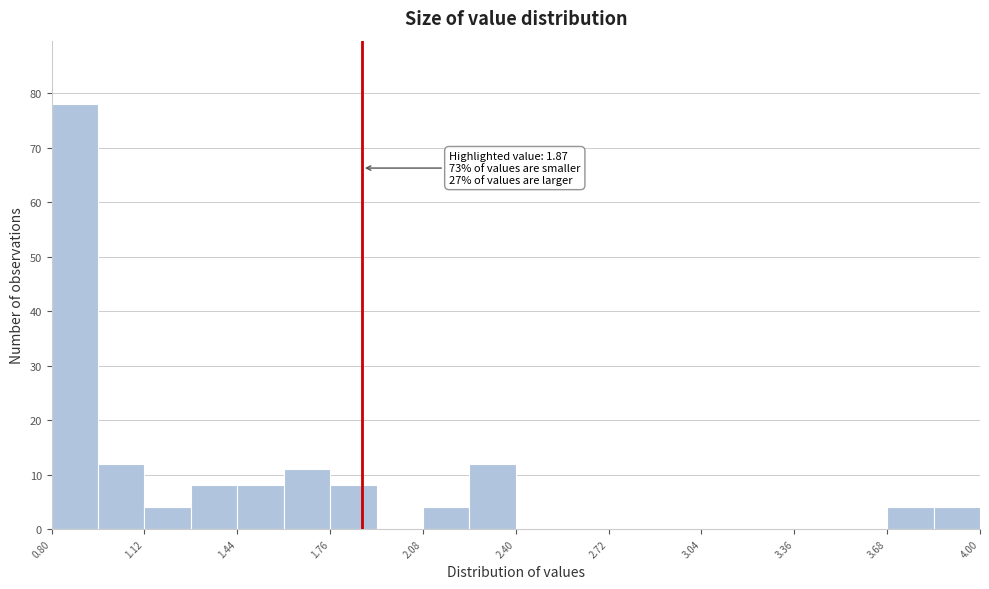

Around what value on the x-axis is the tallest bar? Give the approximate position of its centre, as read against the axis.

0.90